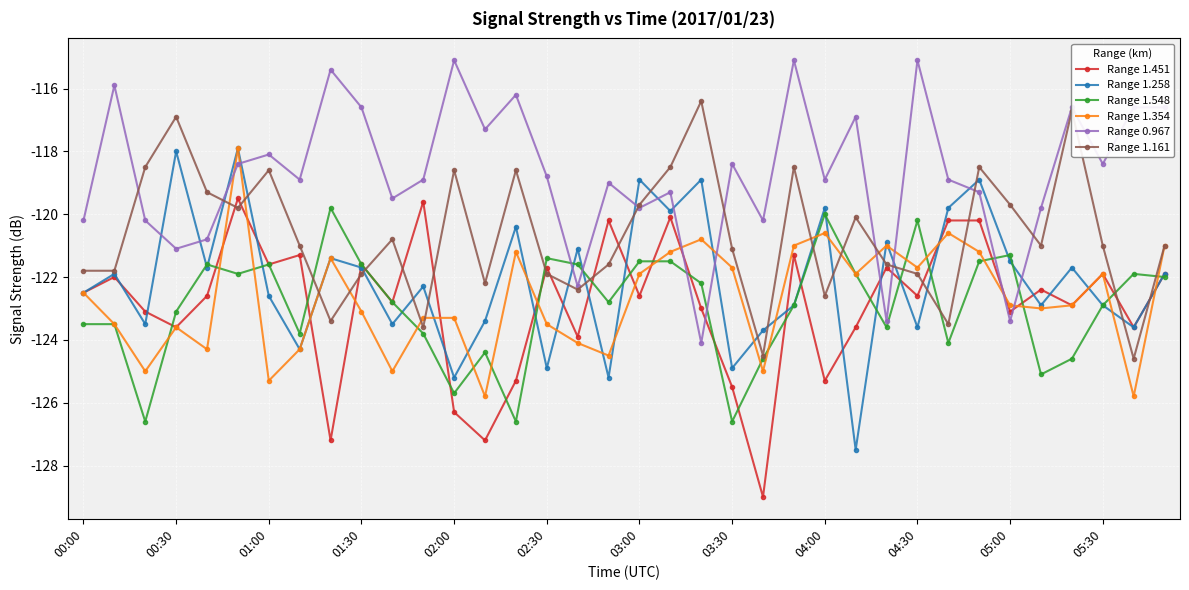

Which series has the largest total across all categories?

Range 0.967